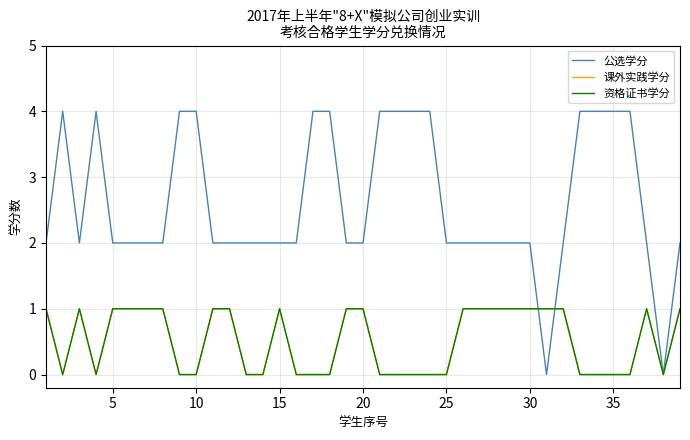

Does the chart display data point markers on the line(s)?

No